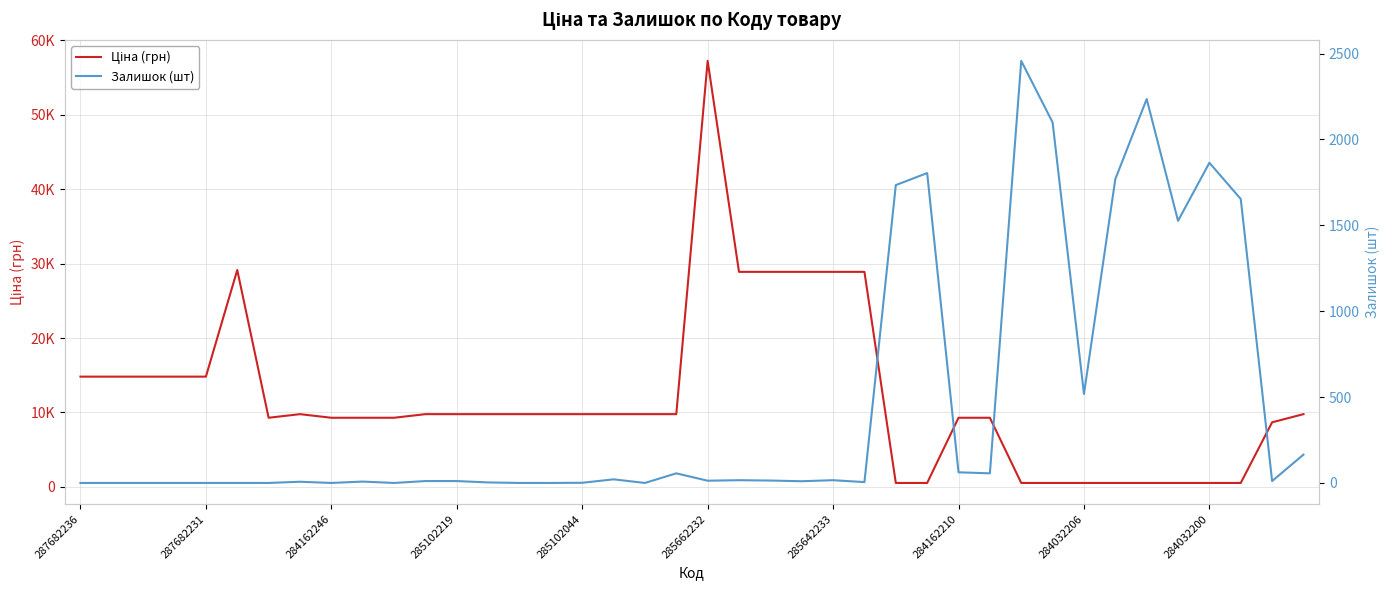

How many lines are shown in the chart?

2